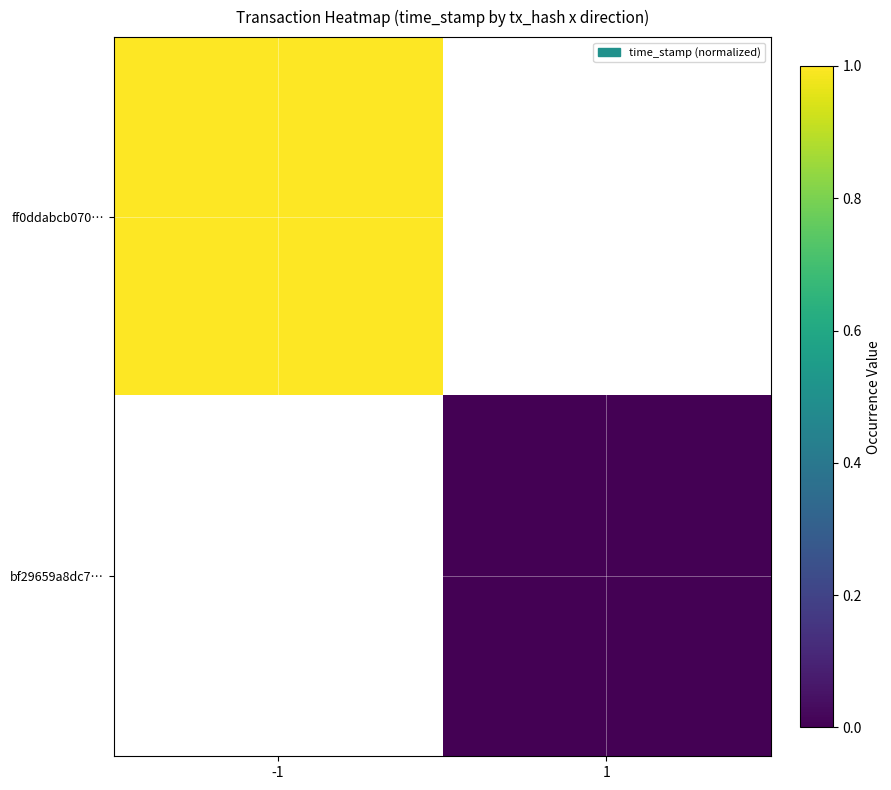

List the series in order of their overall mean, highest first.

ff0ddabcb070…, bf29659a8dc7…